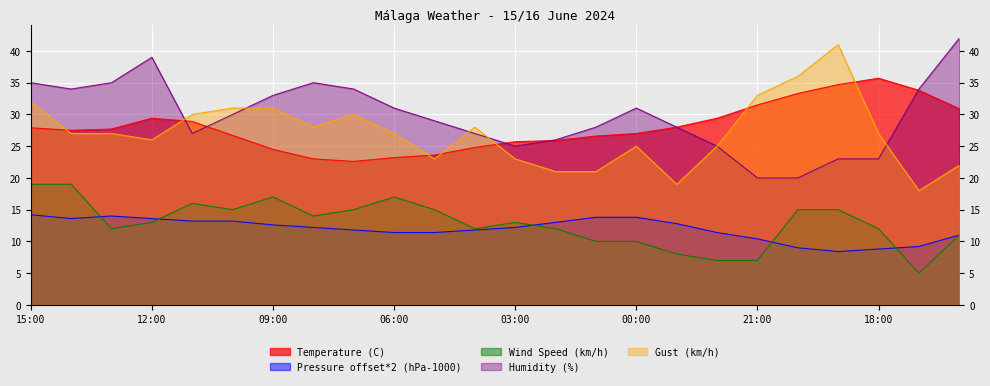

True or false: Temperature (C) and Pressure (hPa) cross at least once.

False